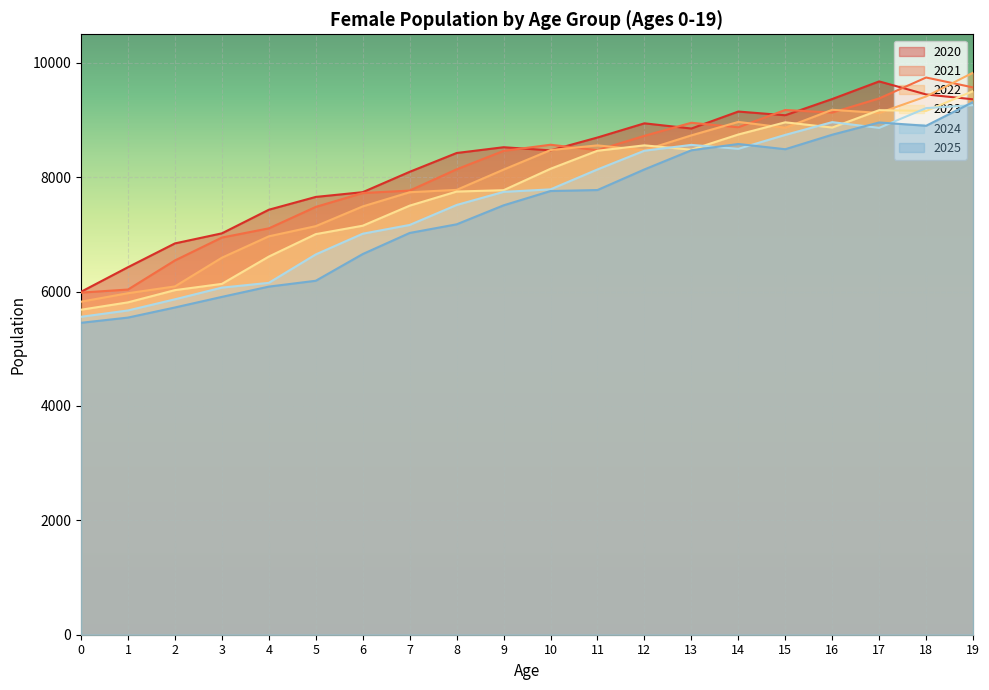

What is the average value of the 2022 series?

7967.5